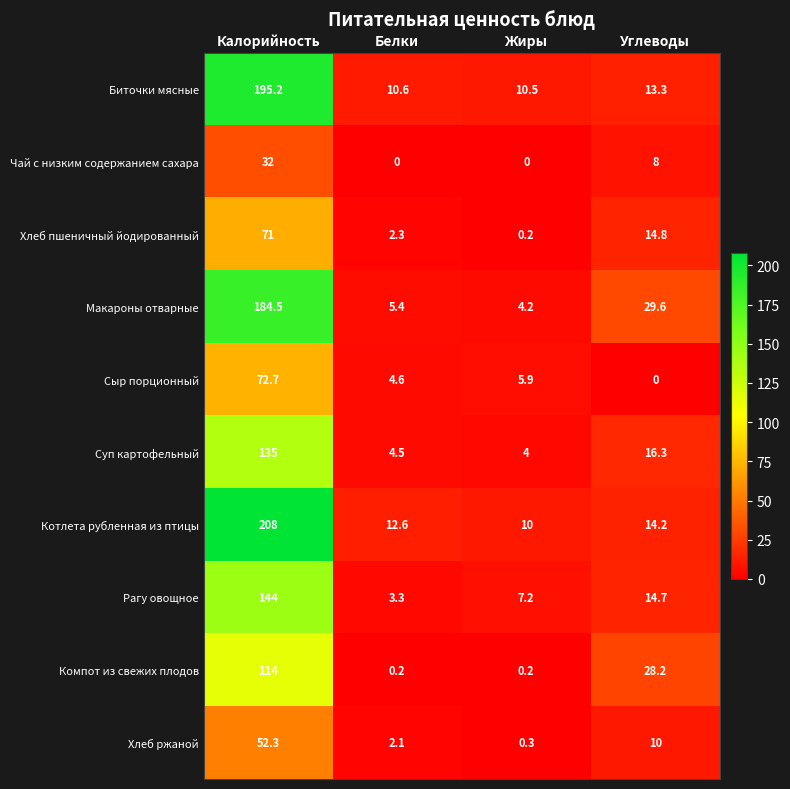

What is the difference between the highest and lowest values at Калорийность?

176.0